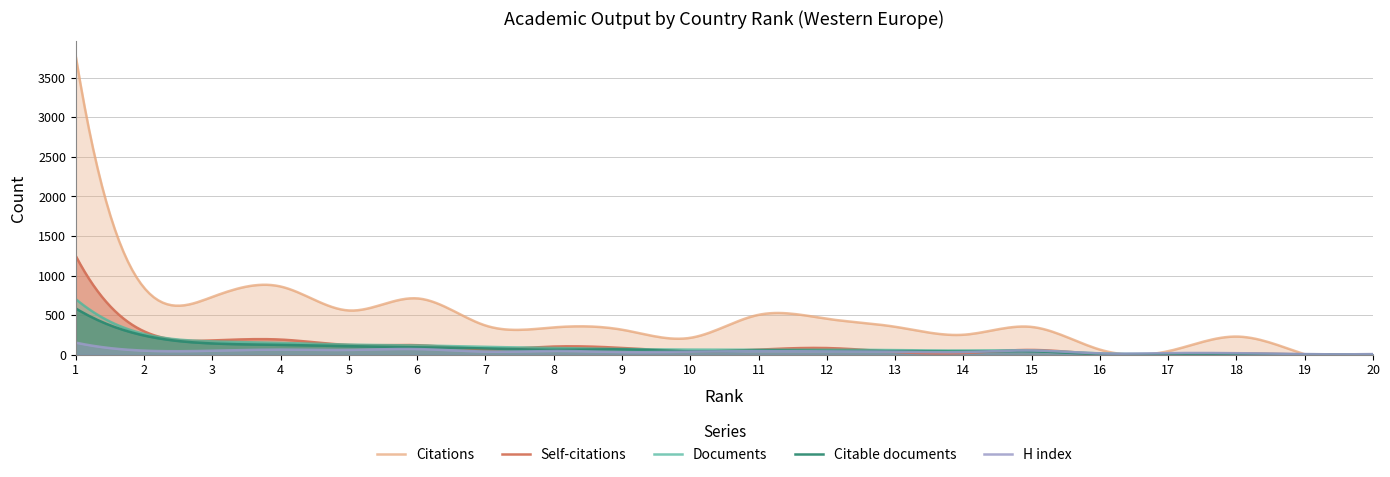

How many times do Self-citations and Citable documents cross each other?

5